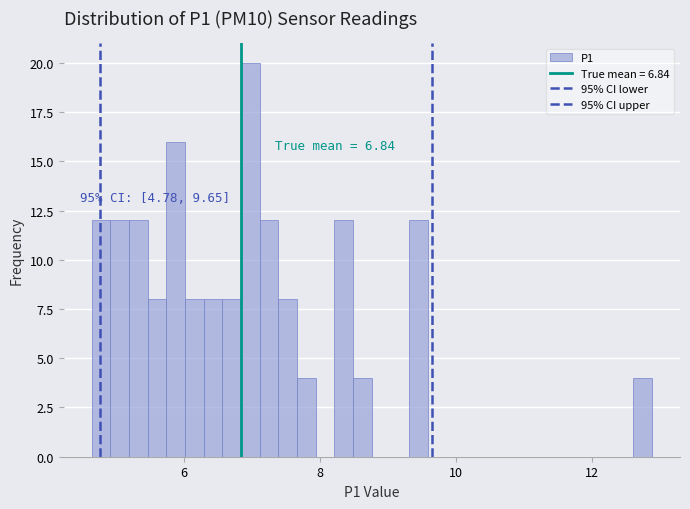

Read against the x-axis, roughly where is the centre of the tallest bar?

7.0